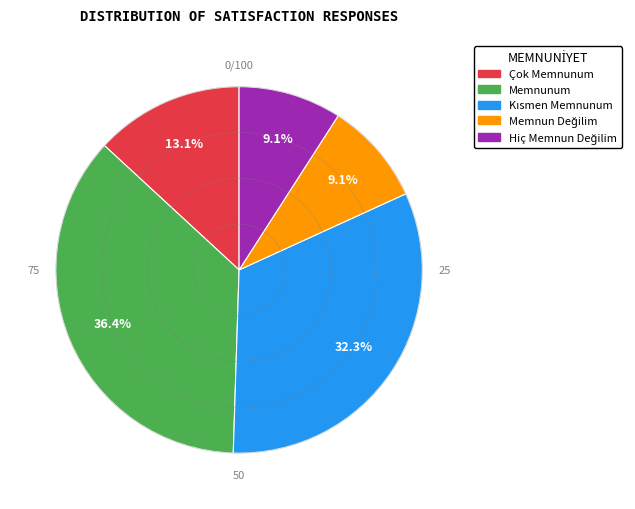

Which category has the biggest portion of the pie?

Memnunum